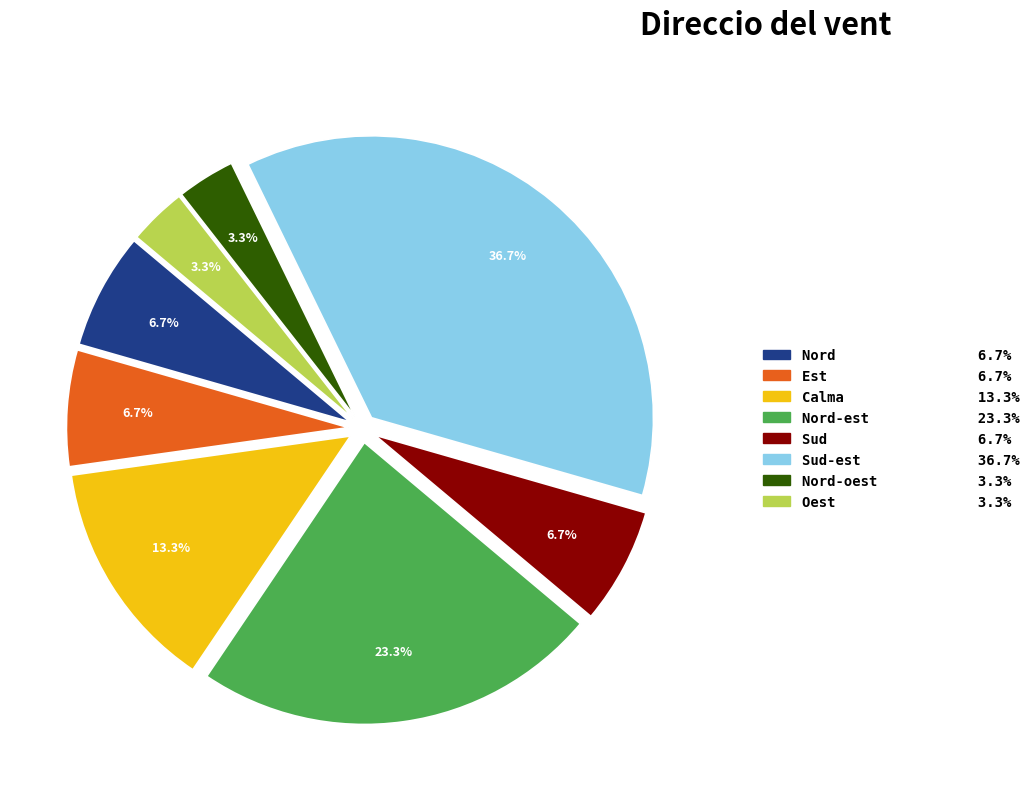

Does any single category account for the majority?

No